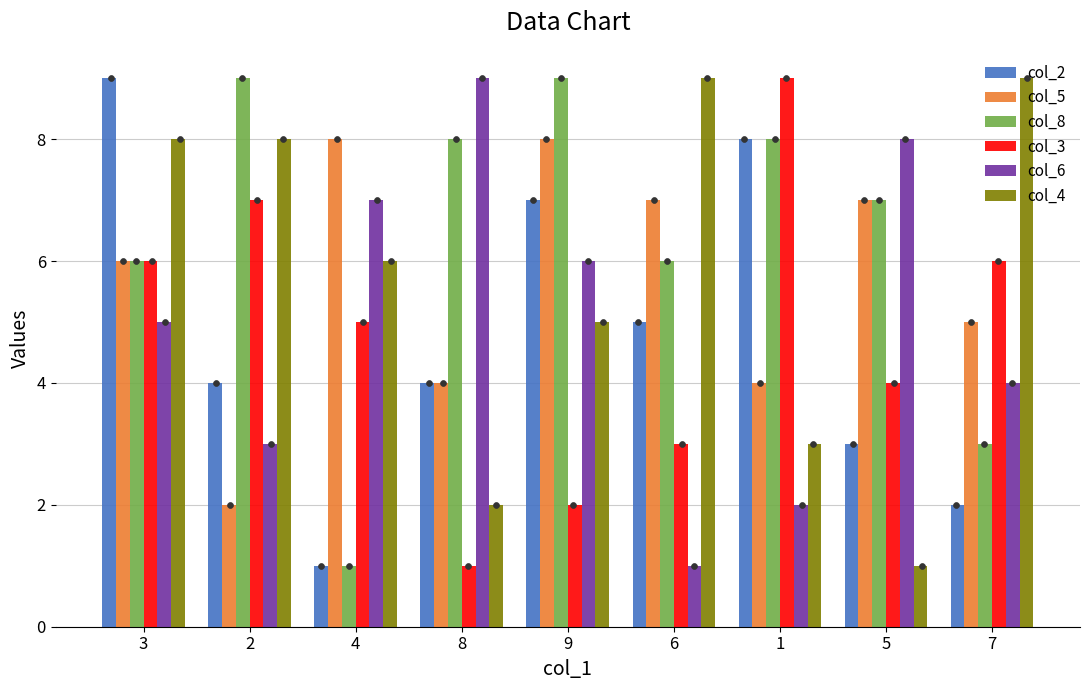

What is the total value across all series at 1?

34